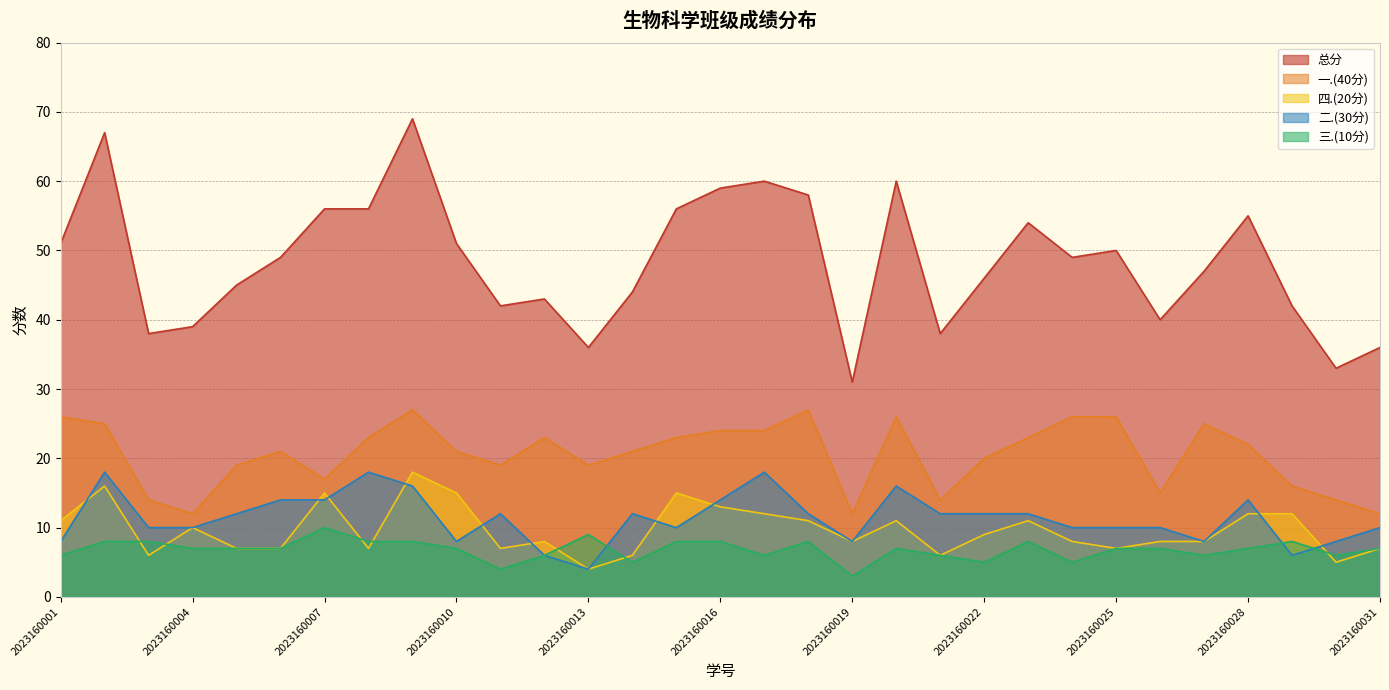

How many lines are shown in the chart?

5